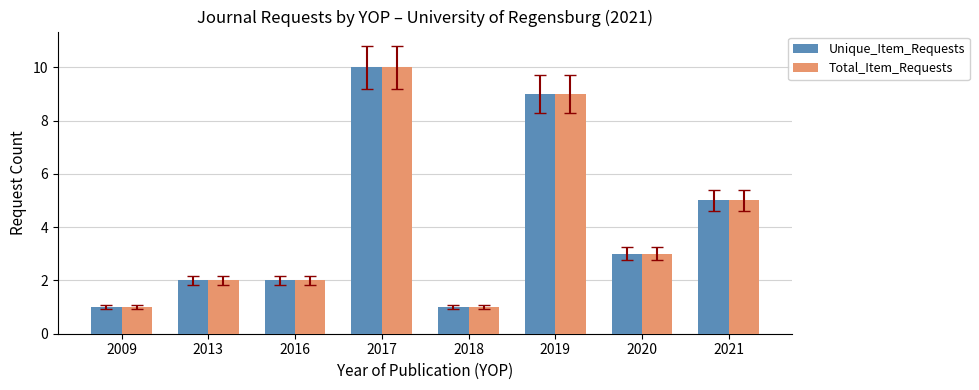

What is the difference between the maximum and minimum values in the Total_Item_Requests series?

9